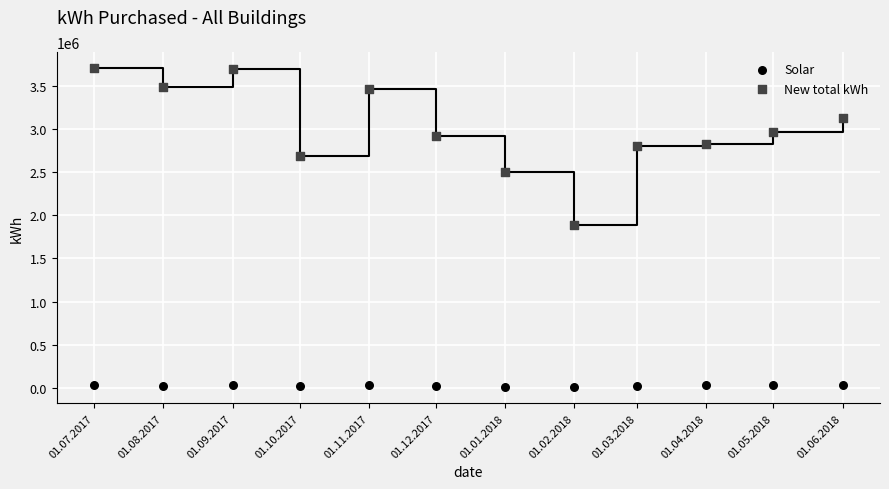

Which series reaches the minimum Y coordinate?

Solar